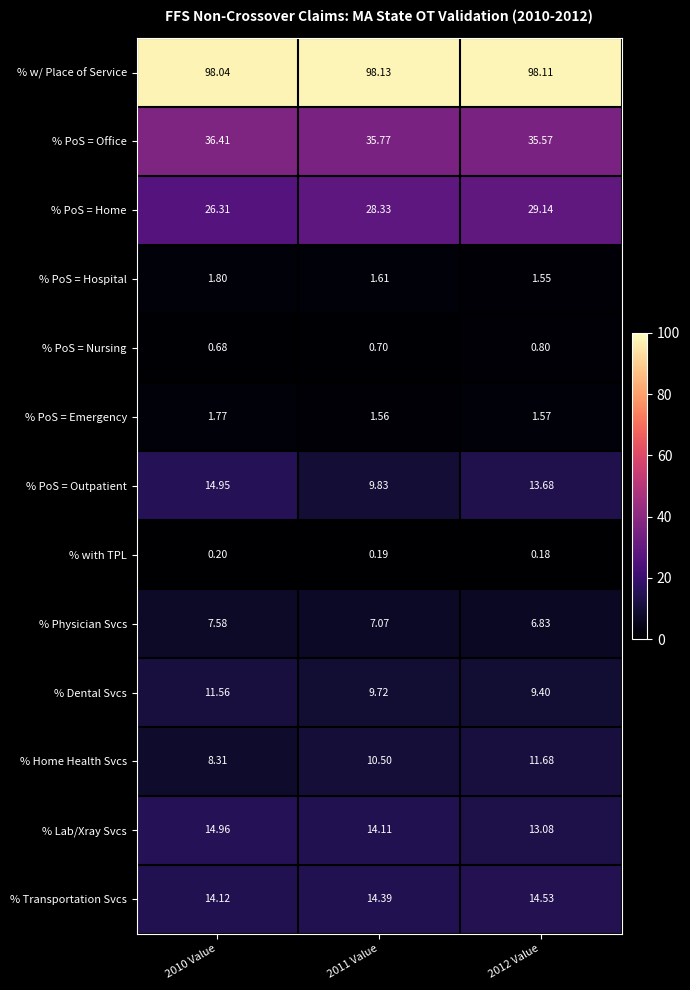

Between 2010 Value and 2012 Value, which series saw the biggest shift?

% Home Health Svcs